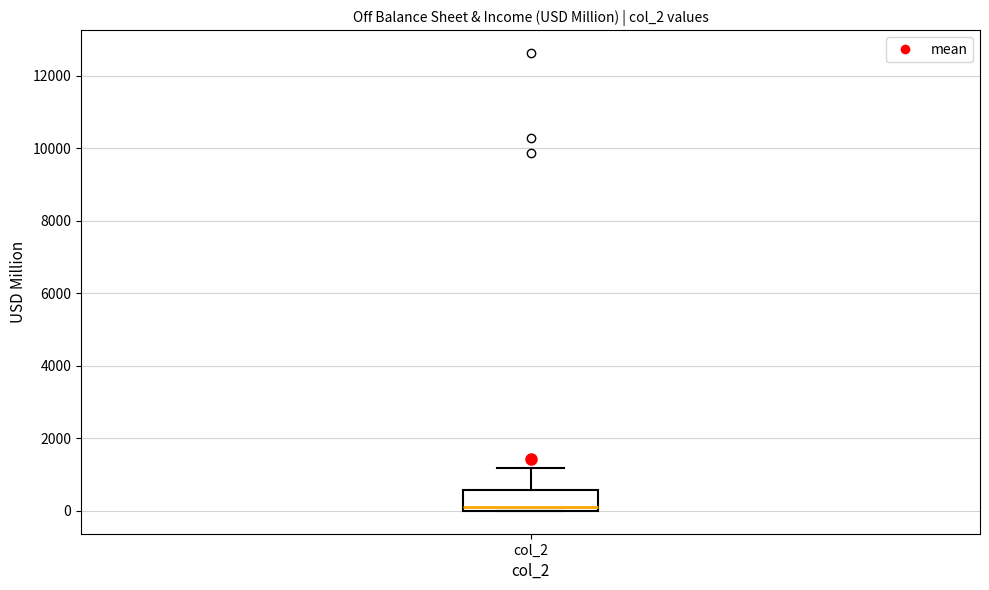

Read this box plot against the y-axis: the position of the median line, the range covered by the box, and the ends of both whiskers. The values are not printed on the chart, so give them approximately, as read against the axis.

median 0 (just above the box's lower edge), box 0 to 600, whiskers 0 to 1200